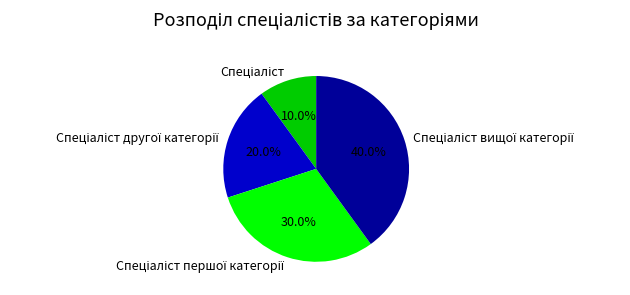

Is there a majority slice in this chart?

No